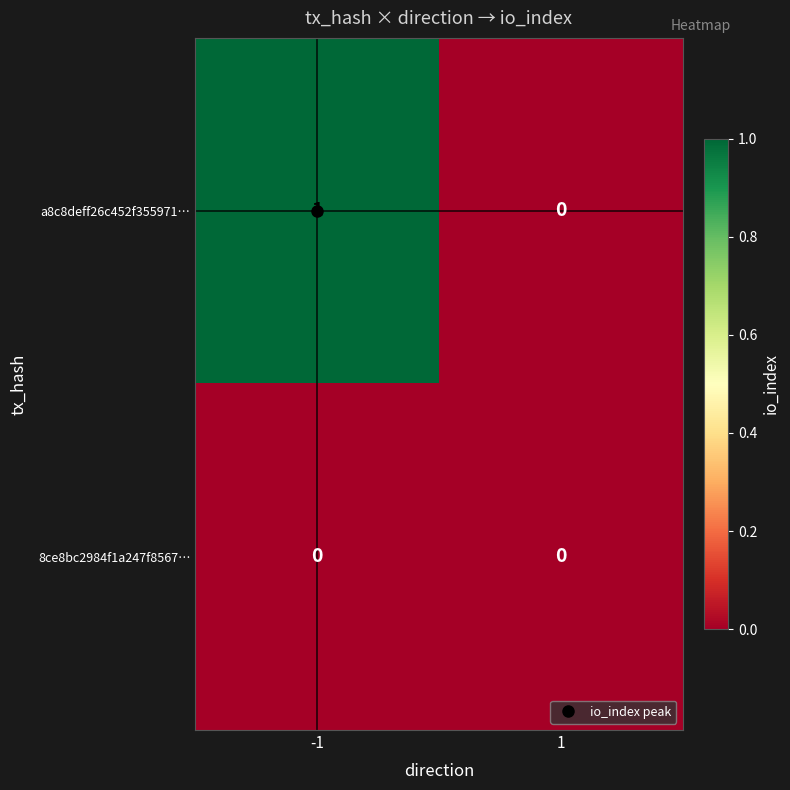

Which series has the widest spread of values?

a8c8deff26c452f355971…